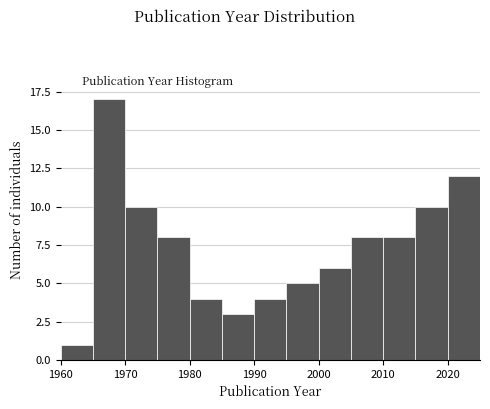

Over which range of the x-axis is the bar tallest?

1965 to 1970